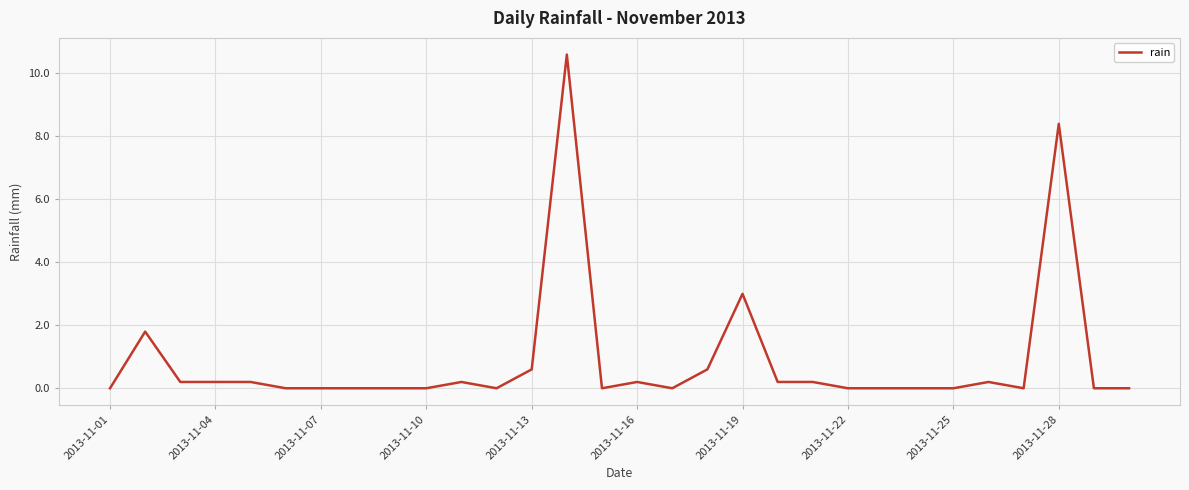

Count the number of data series in this chart.

1